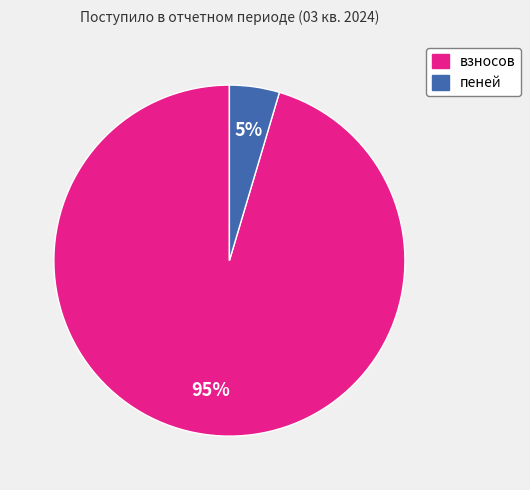

What percentage is the взносов slice, to the nearest percent?

95%